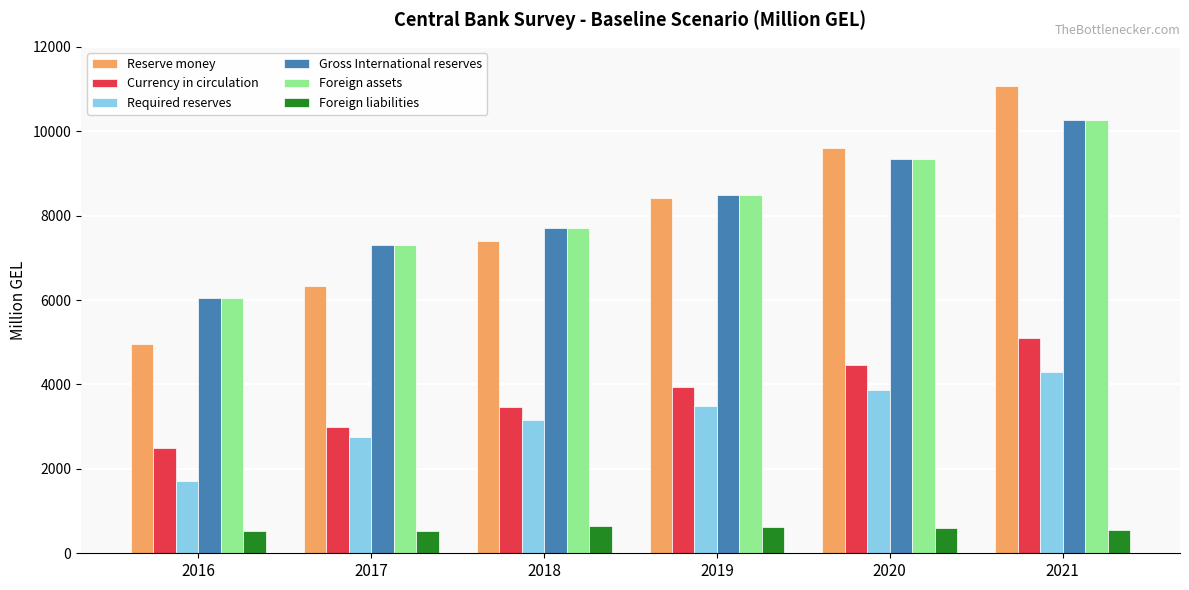

Is the value of Foreign liabilities at 2020 greater than the value of Foreign assets at 2019?

No